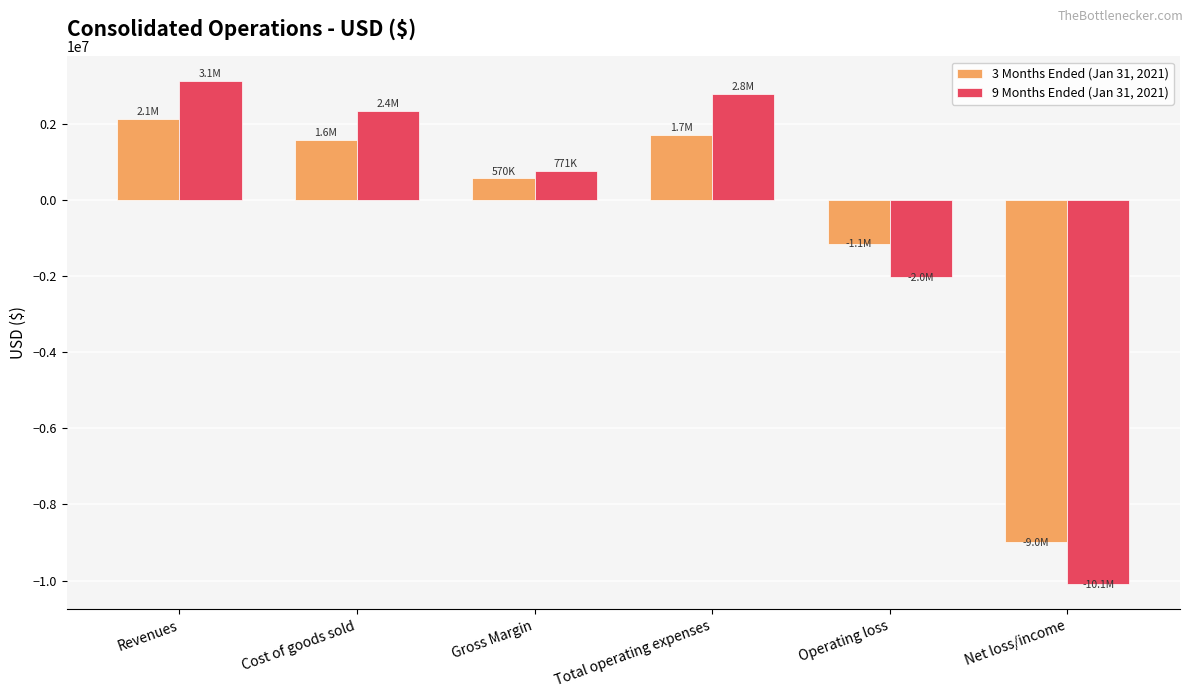

What position from the right is Total operating expenses?

3